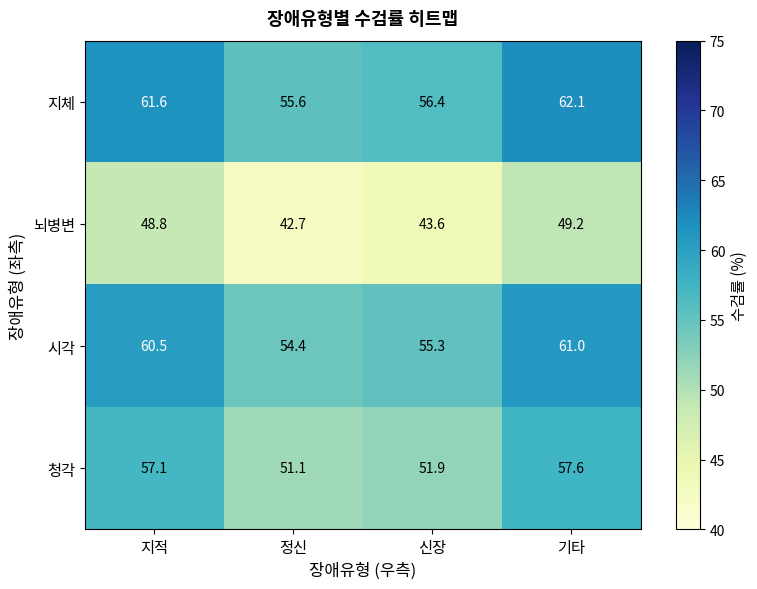

Which series has the largest range (max minus min)?

시각